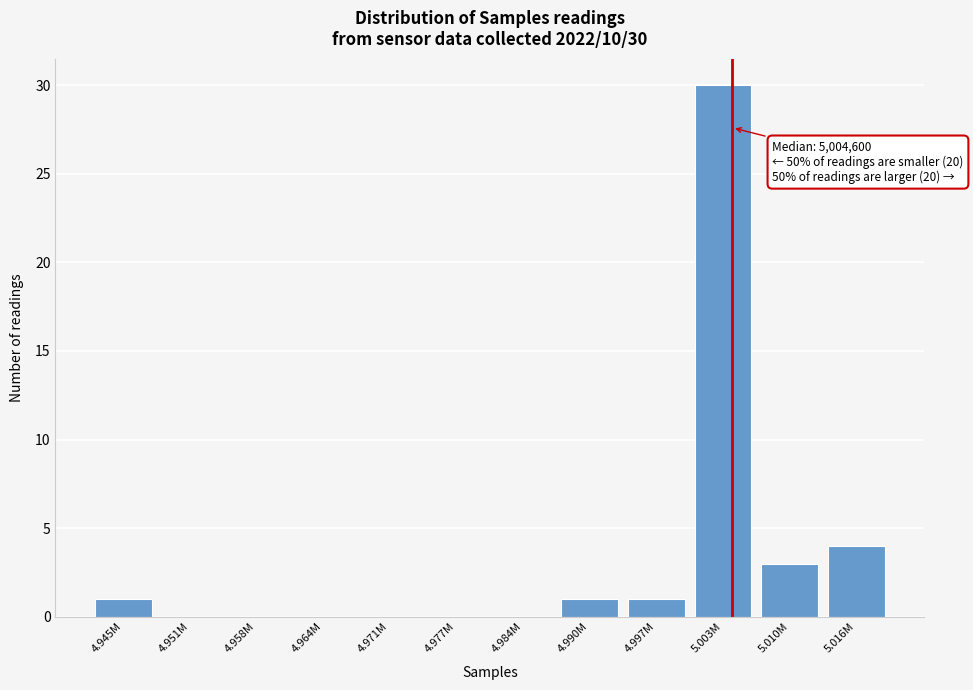

Reading left to right, list all the values displayed in this chart.

4.945M=1	4.951M=0	4.958M=0	4.964M=0	4.971M=0	4.977M=0	4.984M=0	4.990M=1	4.997M=1	5.003M=30	5.010M=3	5.016M=4